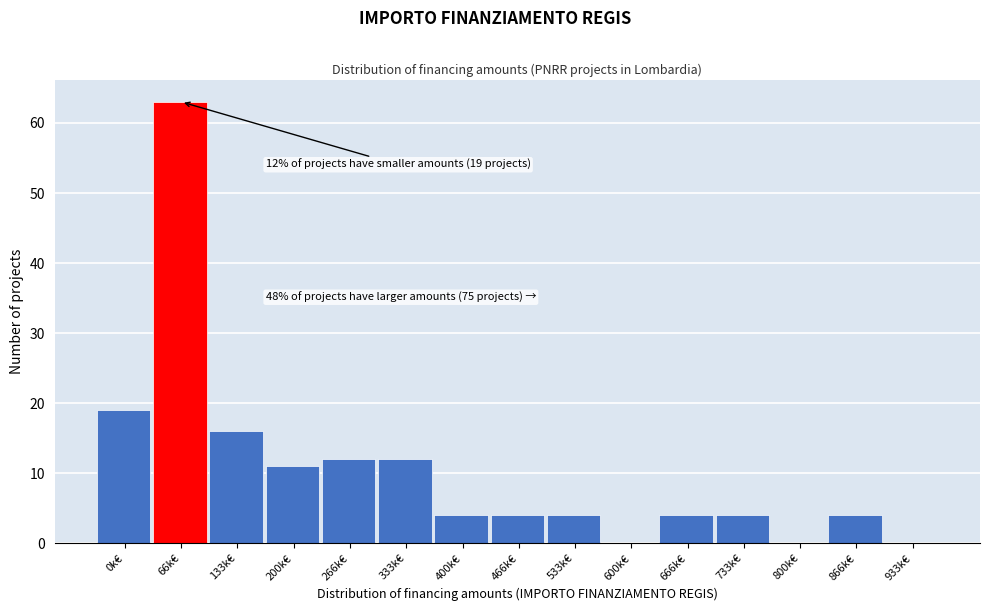

Reading left to right, extract all data points from this chart.

0k€=19	66k€=63	133k€=16	200k€=11	266k€=12	333k€=12	400k€=4	466k€=4	533k€=4	600k€=0	666k€=4	733k€=4	800k€=0	866k€=4	933k€=0